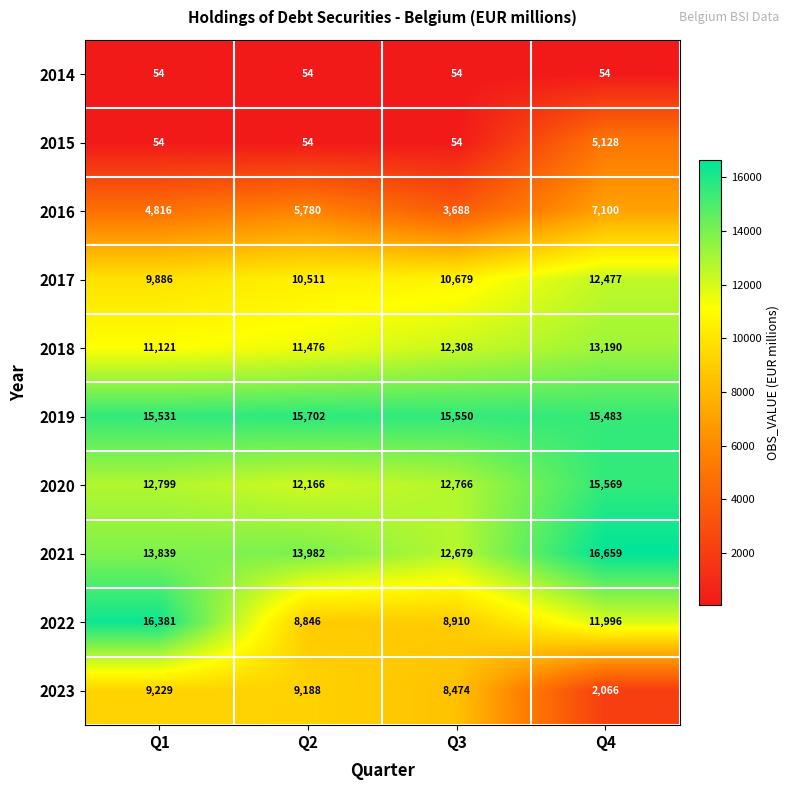

The 2014 series shows 77 at Q1. True or false?

False